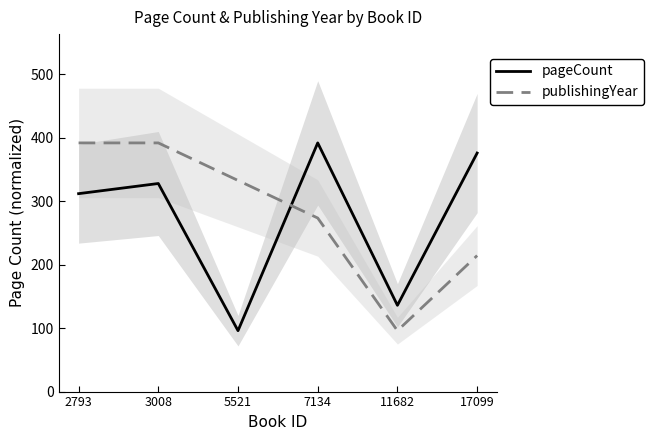

At how many categories does at least one series exceed 231?

5